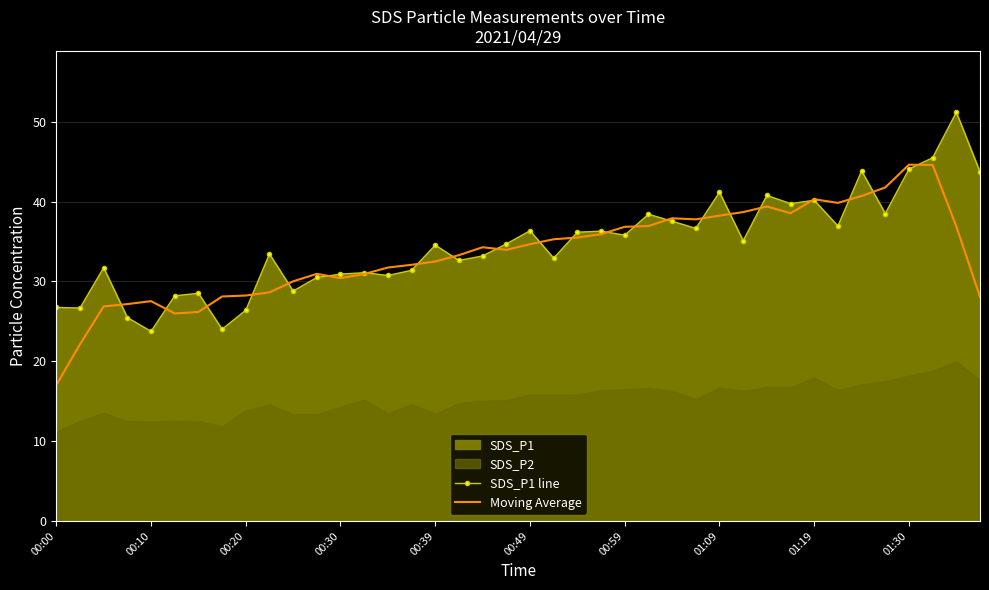

What is the lowest value of the Moving Average series?

17.0